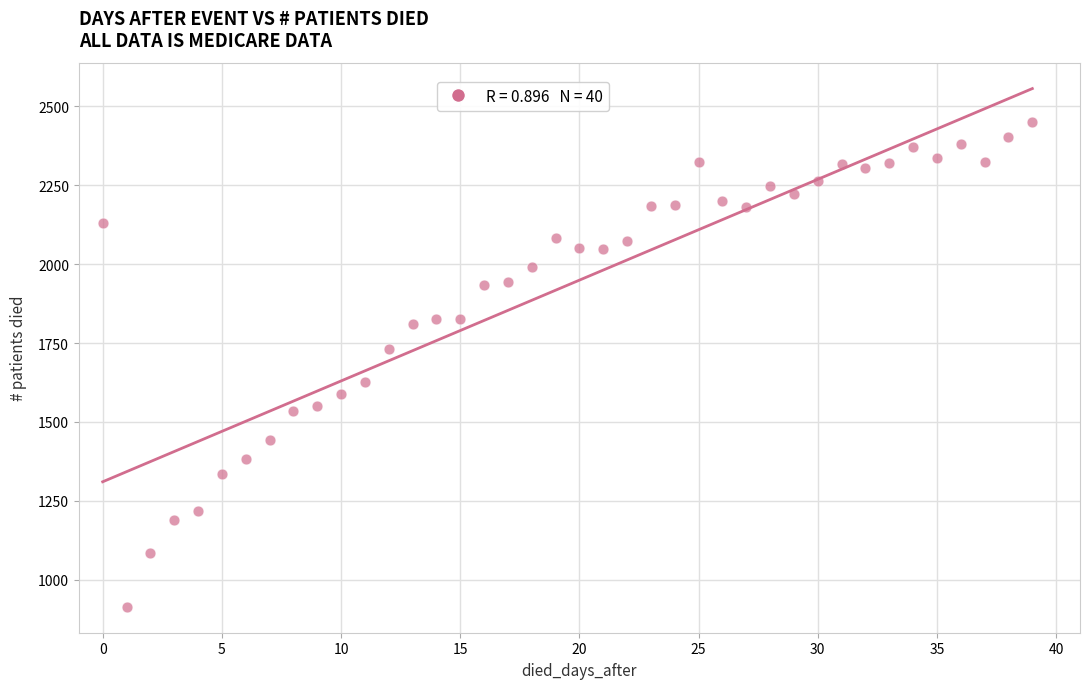

What is the range of Y values (max minus min)?

1536